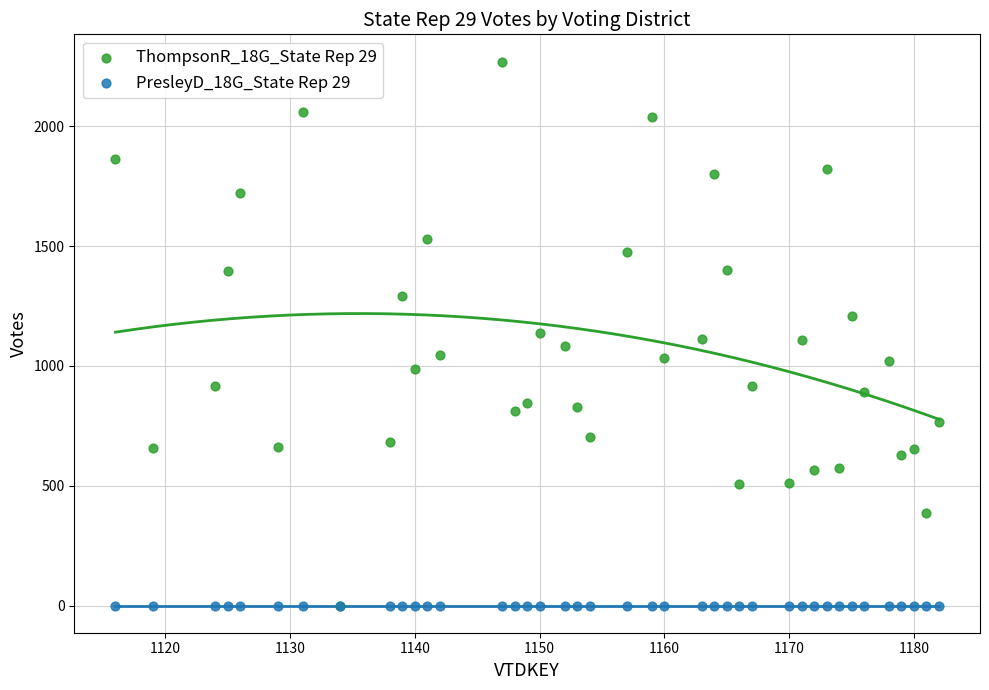

Which series reaches the maximum Y coordinate?

ThompsonR_18G_State Rep 29